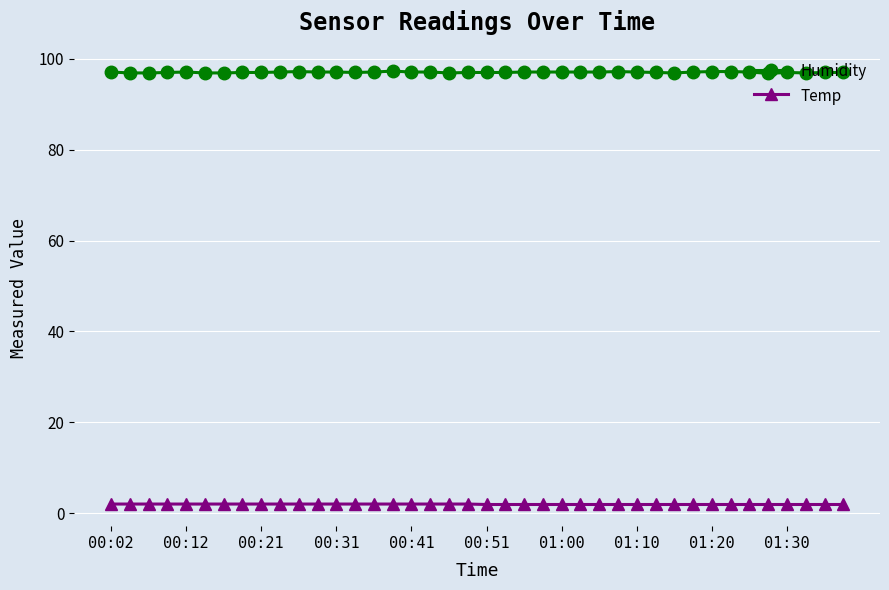

What is the highest value of the Humidity series?

97.3